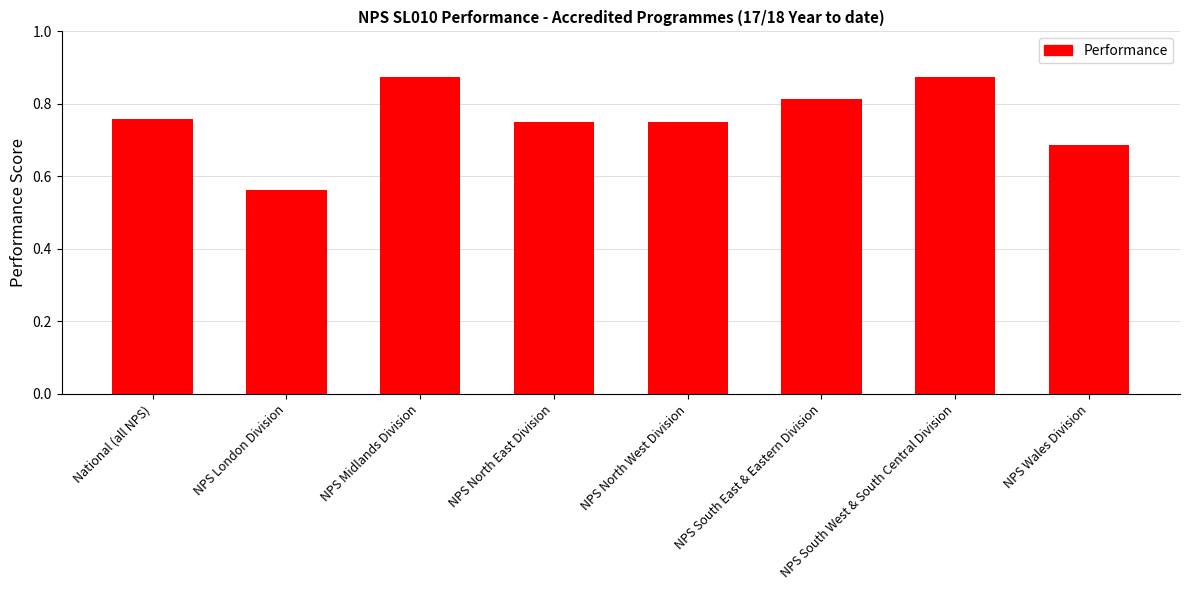

What is the difference between the maximum and minimum values?

0.3